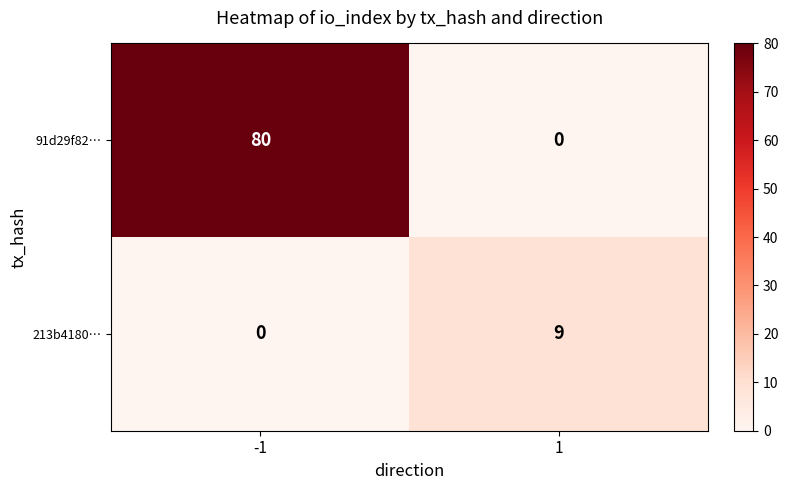

Rank the series by their maximum value, from highest to lowest.

91d29f82…, 213b4180…